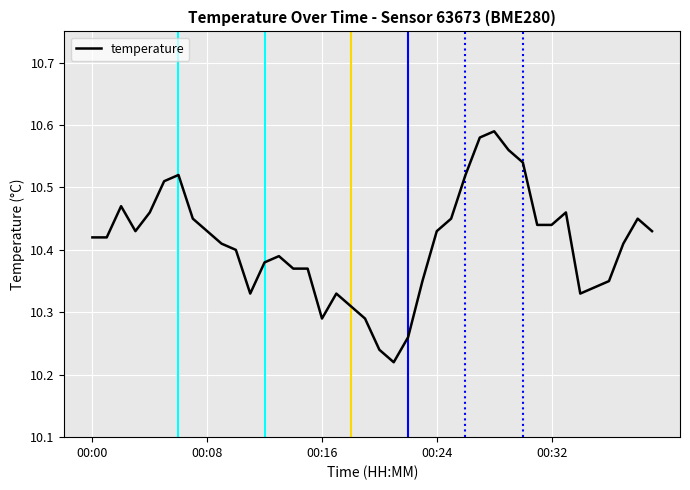

What is the difference between the maximum and minimum values?

0.4